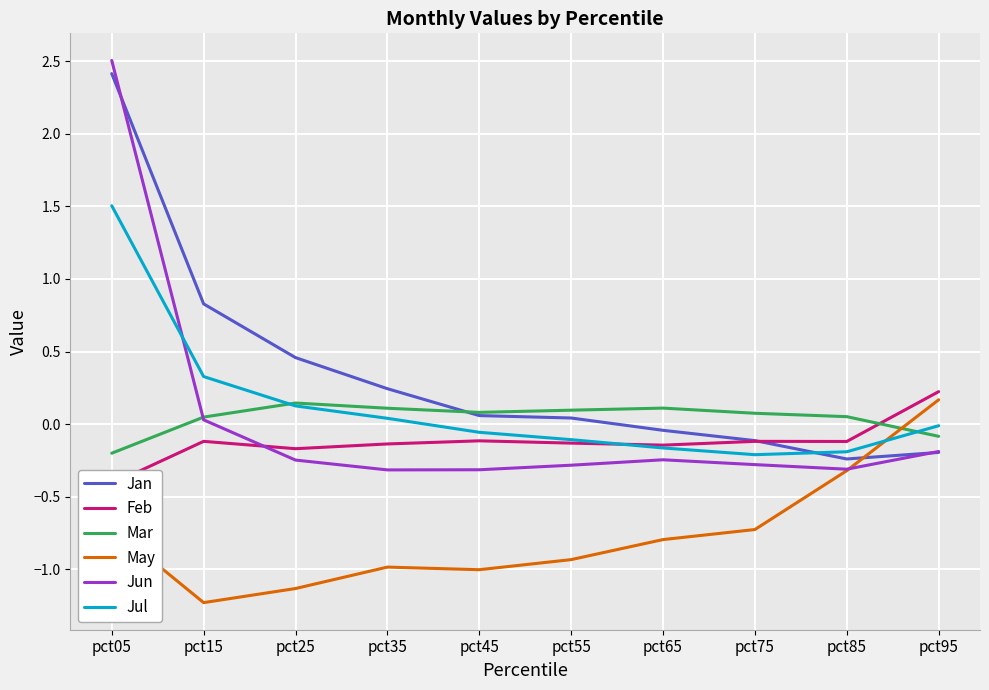

What is the smallest value displayed?

-1.2